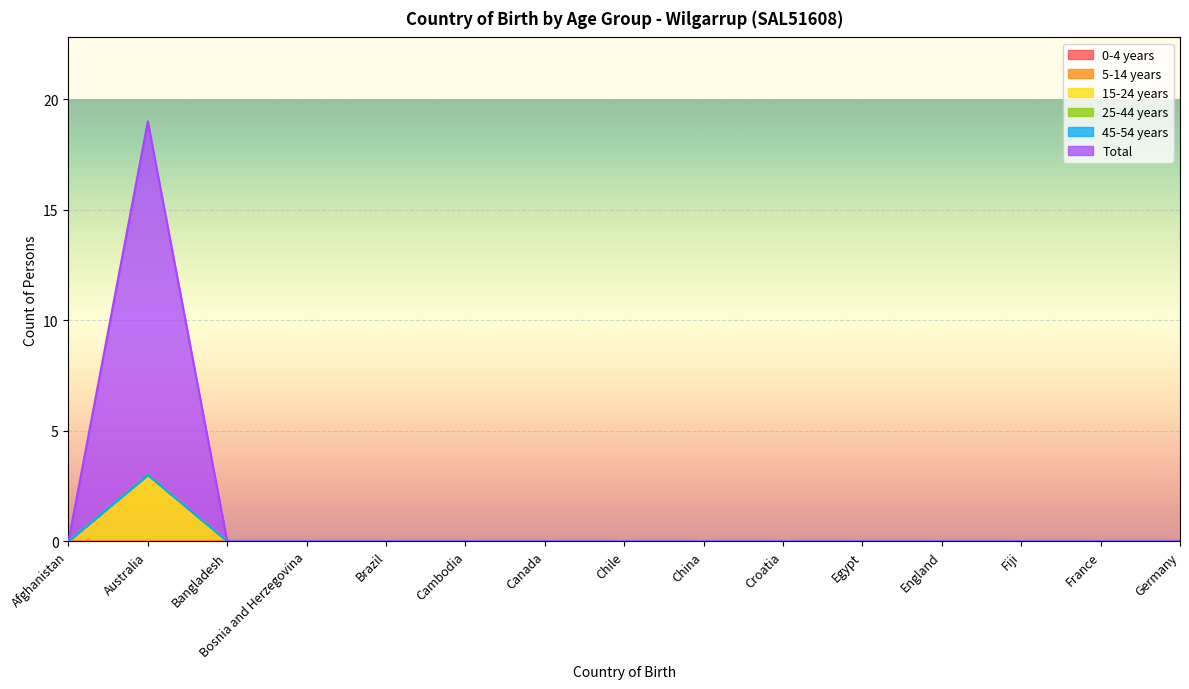

What is the highest value of the 15-24 years series?

3